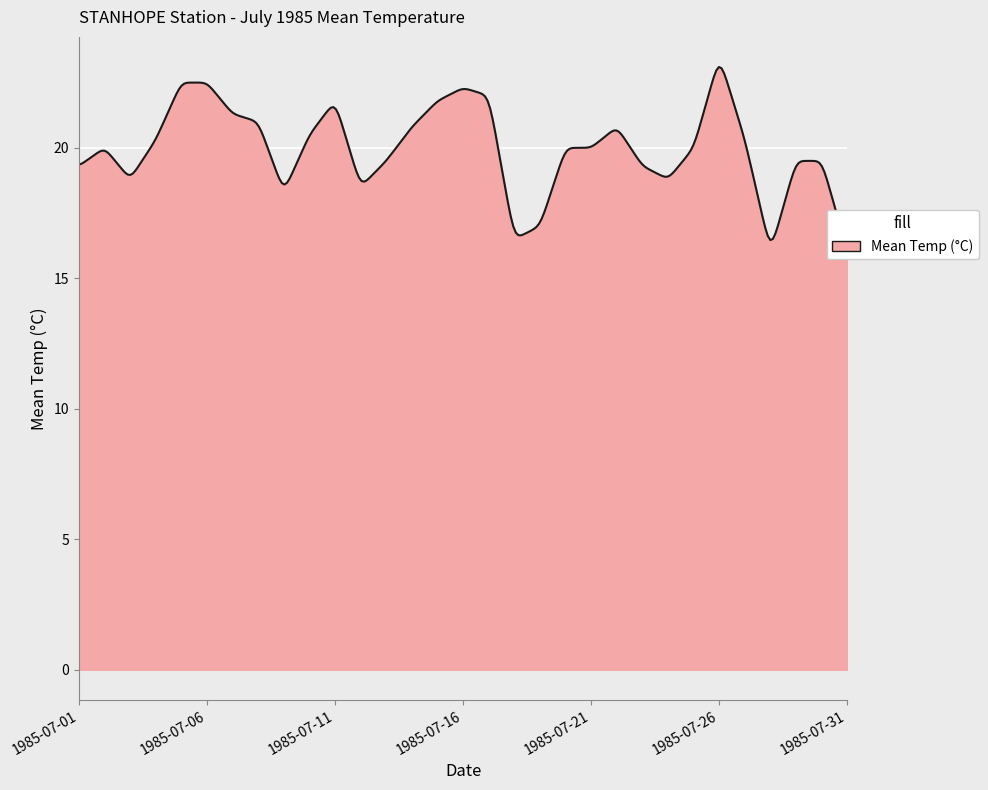

Is it true that the value at 1985-07-05 is 4.7?

False